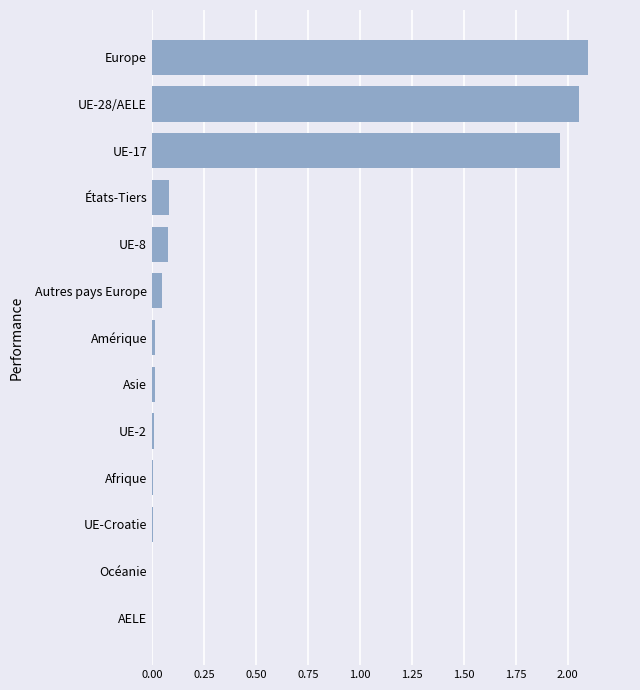

Which category has the highest value across all series?

Europe